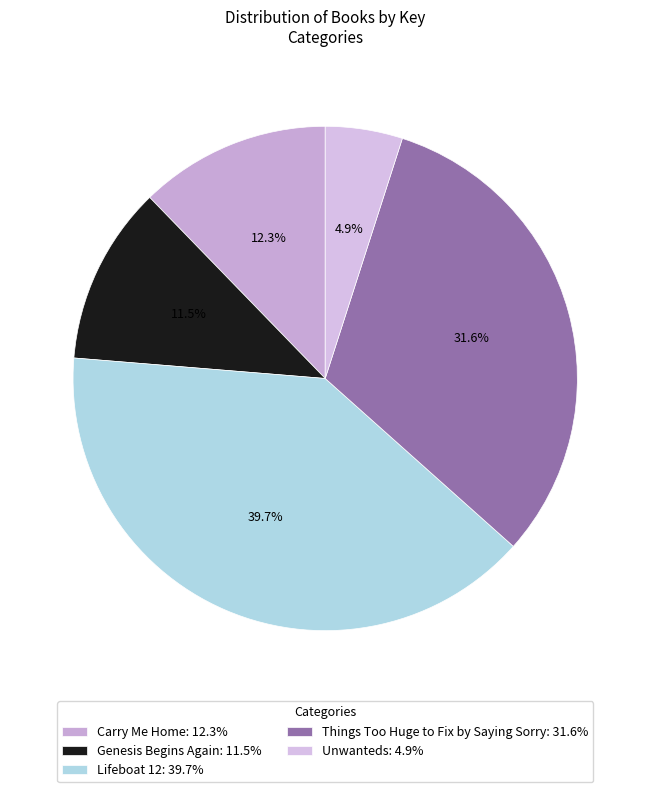

True or false: Carry Me Home accounts for 12% of the total.

True